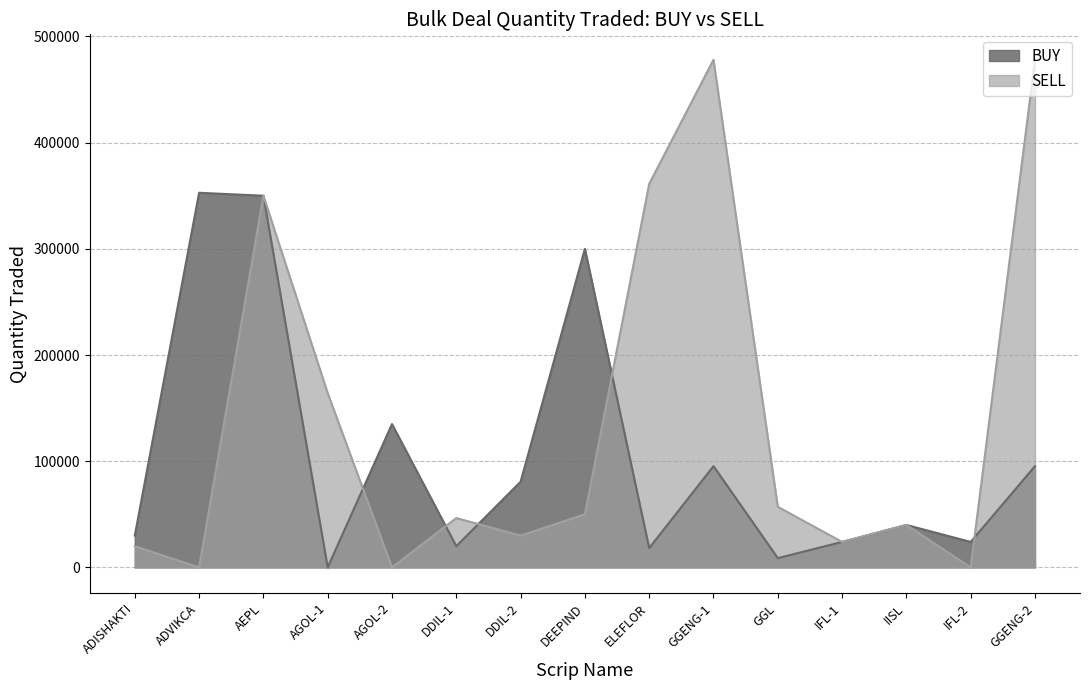

Reading right to left, transcribe all the data shown in this chart.

BUY: 95363	24000	40000	24000	8765	95363	18218	300000	80699	20000	135000	88	350000	352790	30000
SELL: 478076	0	40000	24000	57099	478076	361188	50000	30000	46500	0	164088	350000	0	20000